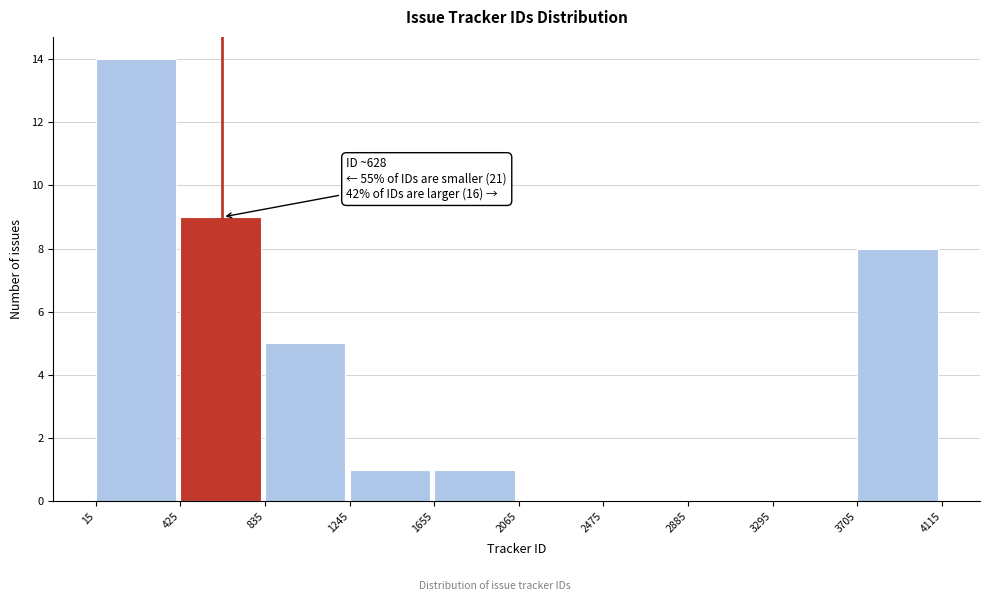

Which range on the x-axis has the tallest bar?

15 to 425